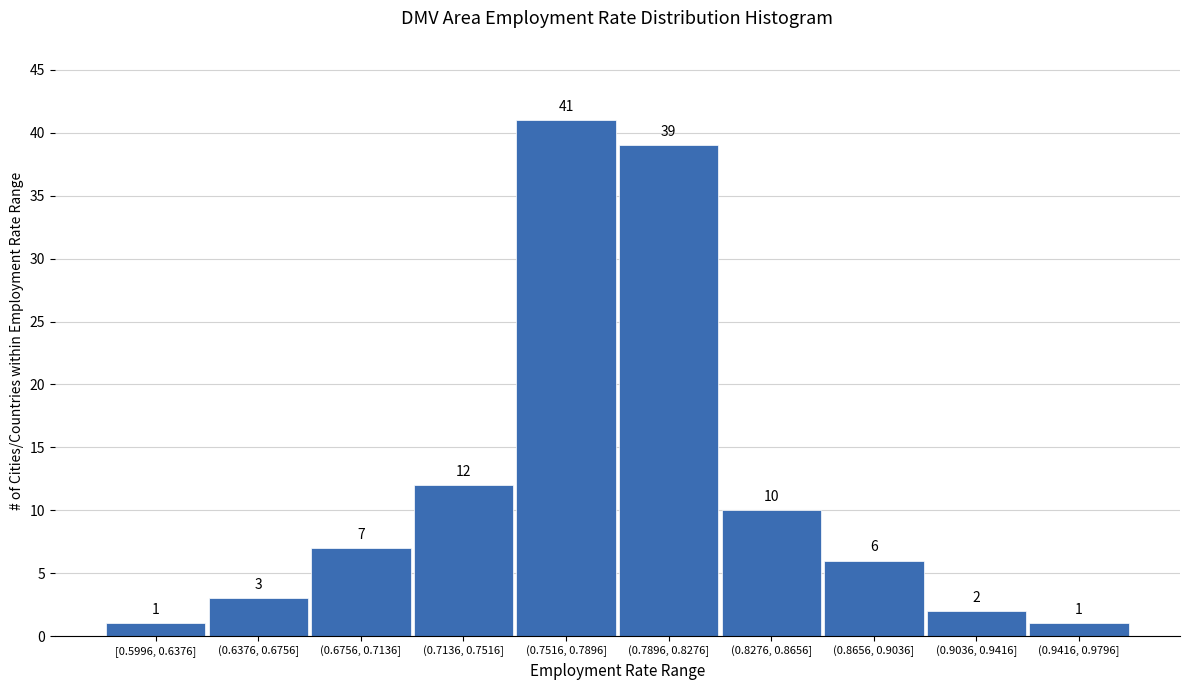

Reading right to left, extract all data points from this chart.

1	2	6	10	39	41	12	7	3	1